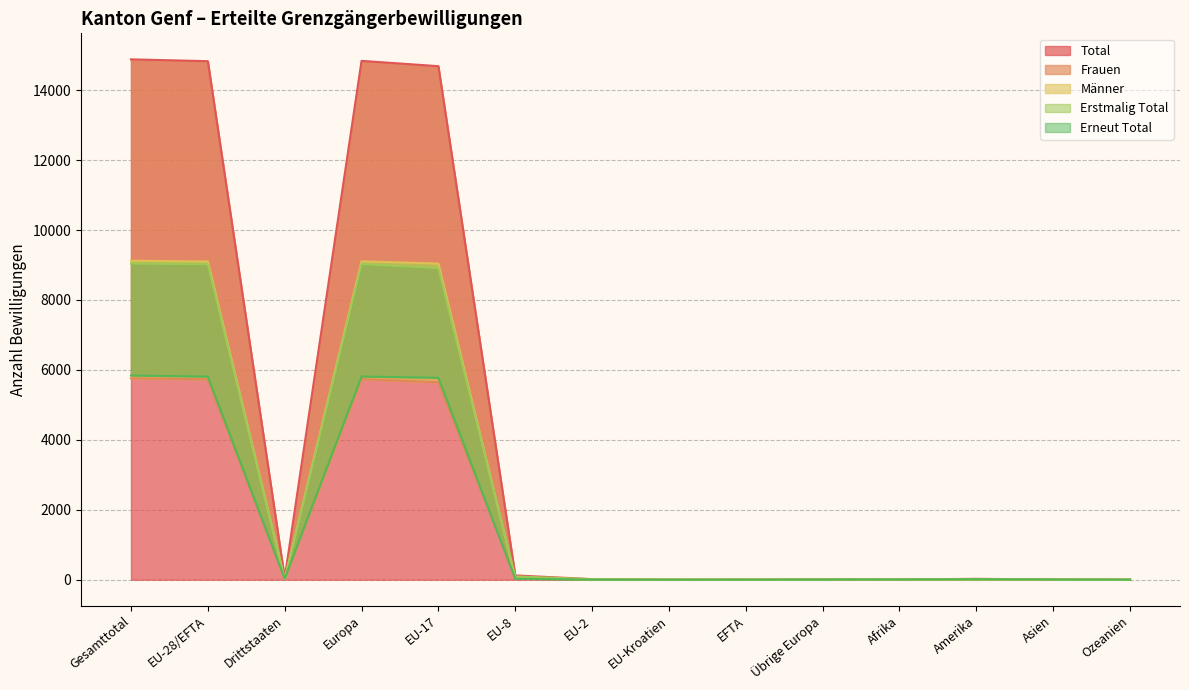

Reading left to right, transcribe all the data shown in this chart.

Total: Gesamttotal=14882	EU-28/EFTA=14830	Drittstaaten=52	Europa=14839	EU-17=14687	EU-8=123	EU-2=17	EU-Kroatien=1	EFTA=2	Übrige Europa=9	Afrika=7	Amerika=26	Asien=7	Ozeanien=3
Frauen: Gesamttotal=5759	EU-28/EFTA=5730	Drittstaaten=29	Europa=5734	EU-17=5646	EU-8=72	EU-2=10	EU-Kroatien=0	EFTA=2	Übrige Europa=4	Afrika=3	Amerika=15	Asien=6	Ozeanien=1
Männer: Gesamttotal=9123	EU-28/EFTA=9100	Drittstaaten=23	Europa=9105	EU-17=9041	EU-8=51	EU-2=7	EU-Kroatien=1	EFTA=0	Übrige Europa=5	Afrika=4	Amerika=11	Asien=1	Ozeanien=2
Erstmalig Total: Gesamttotal=9041	EU-28/EFTA=9021	Drittstaaten=20	Europa=9026	EU-17=8911	EU-8=94	EU-2=15	EU-Kroatien=1	EFTA=0	Übrige Europa=5	Afrika=1	Amerika=12	Asien=2	Ozeanien=0
Erneut Total: Gesamttotal=5841	EU-28/EFTA=5809	Drittstaaten=32	Europa=5813	EU-17=5776	EU-8=29	EU-2=2	EU-Kroatien=0	EFTA=2	Übrige Europa=4	Afrika=6	Amerika=14	Asien=5	Ozeanien=3